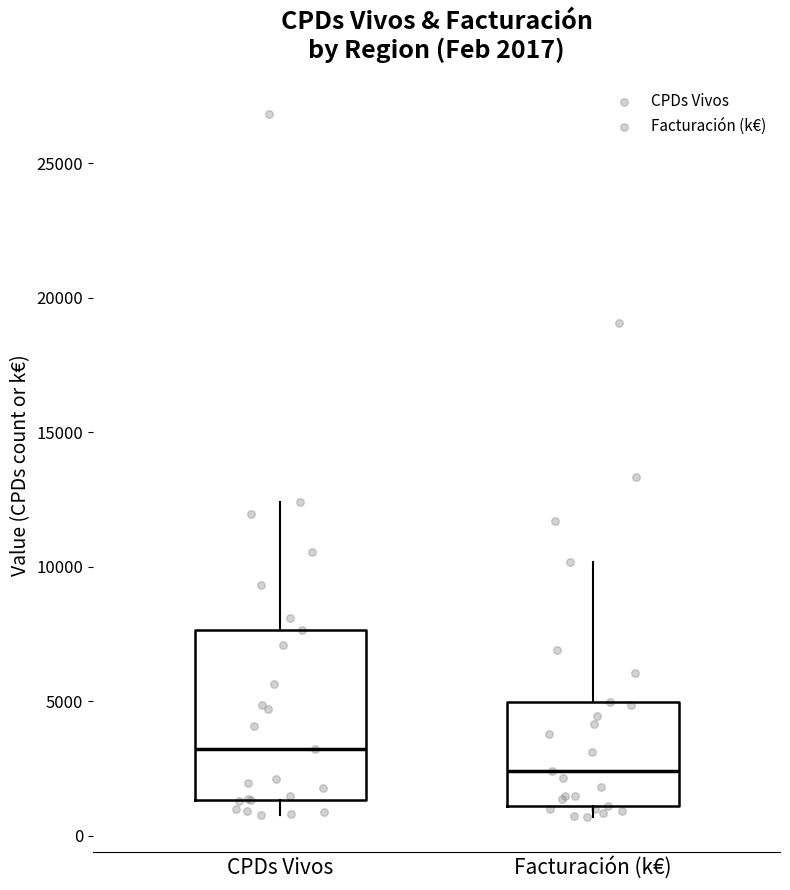

Which box has the highest median line?

CPDs Vivos